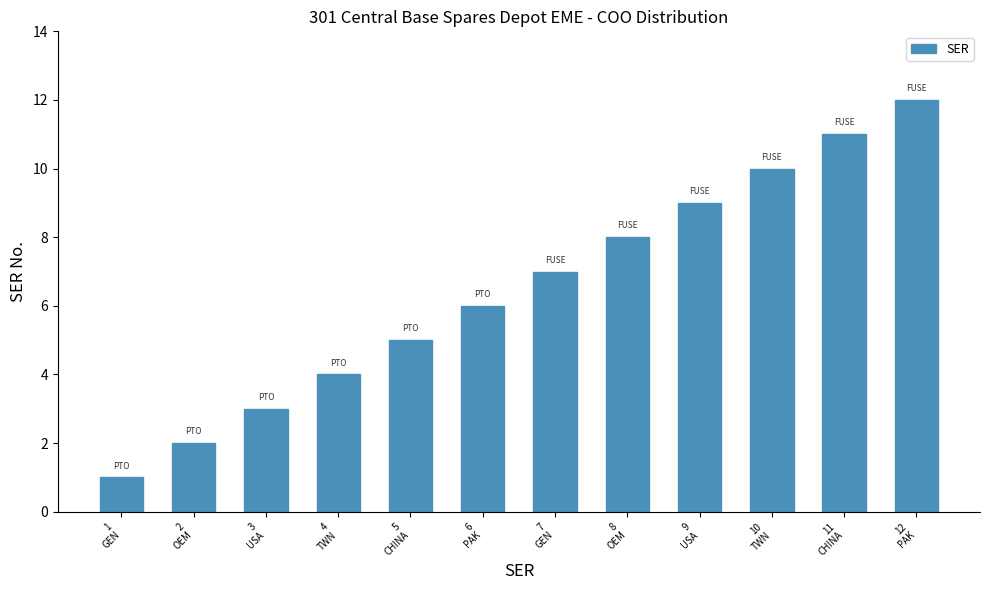

What is the difference between the second highest and second lowest values?

9